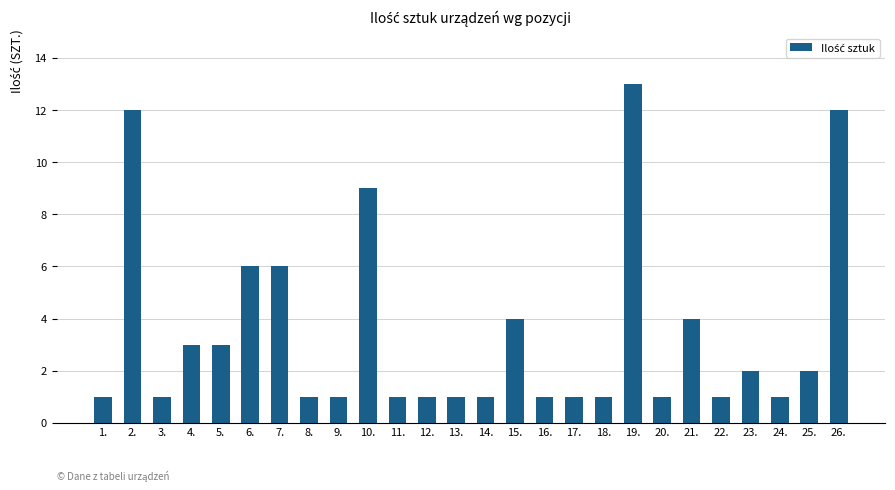

Is it true that the value at 4. is 3?

True